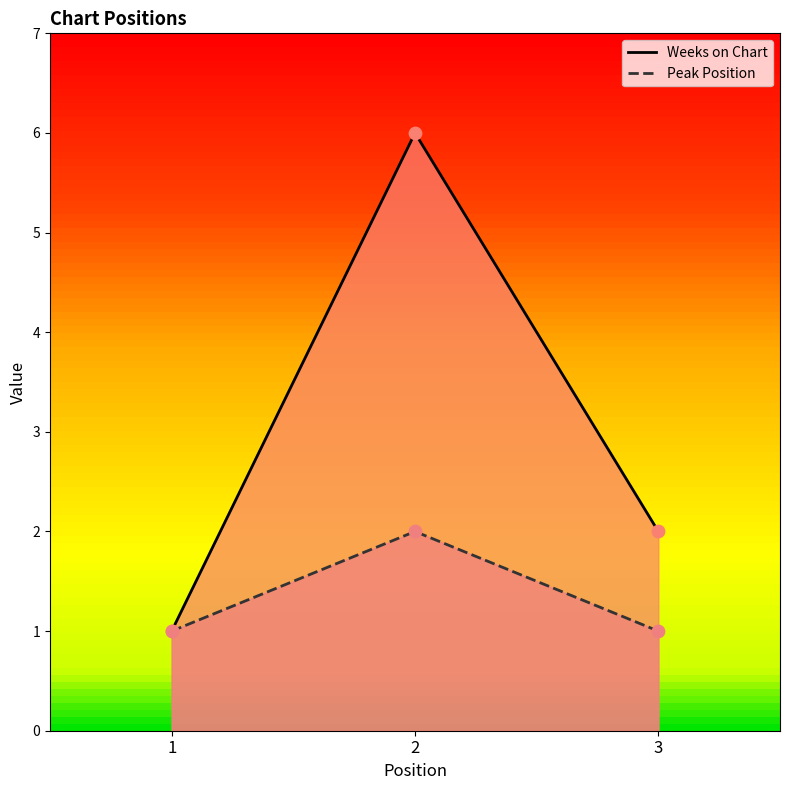

At which category is the sum across all series the highest?

2